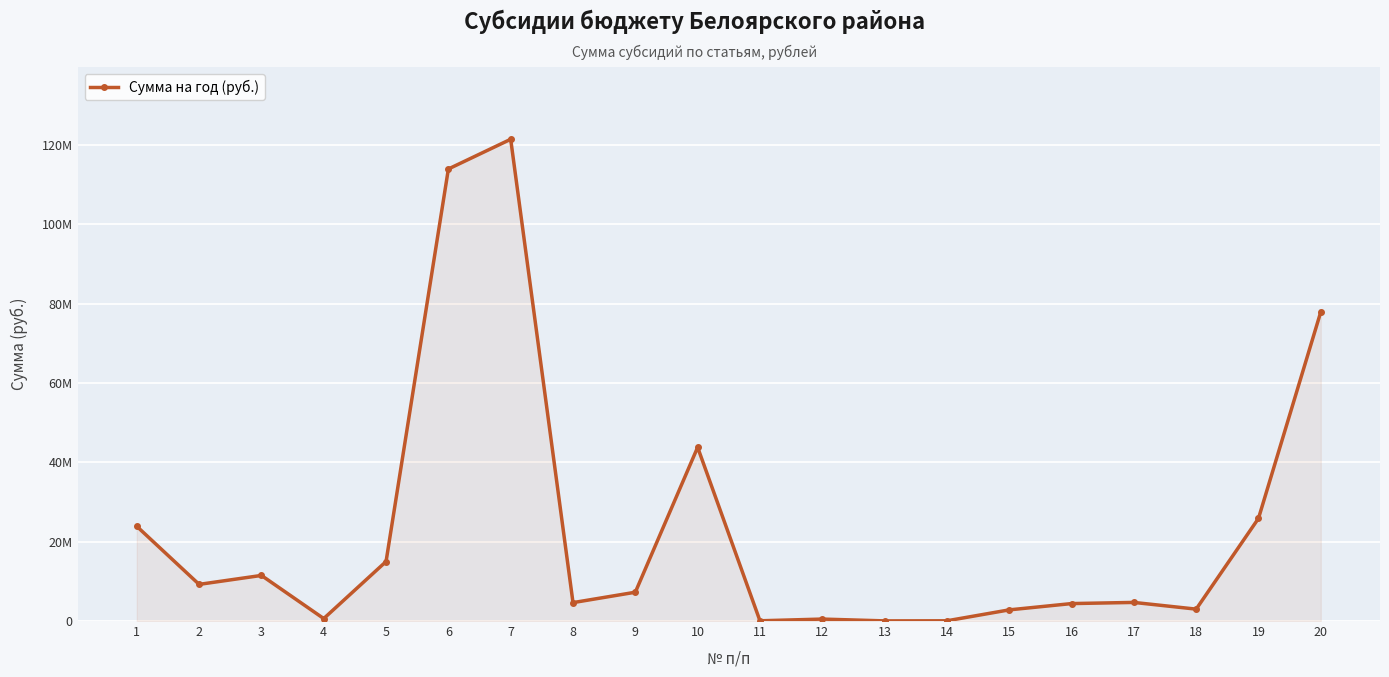

At which label does the data first exceed 7262800?

1